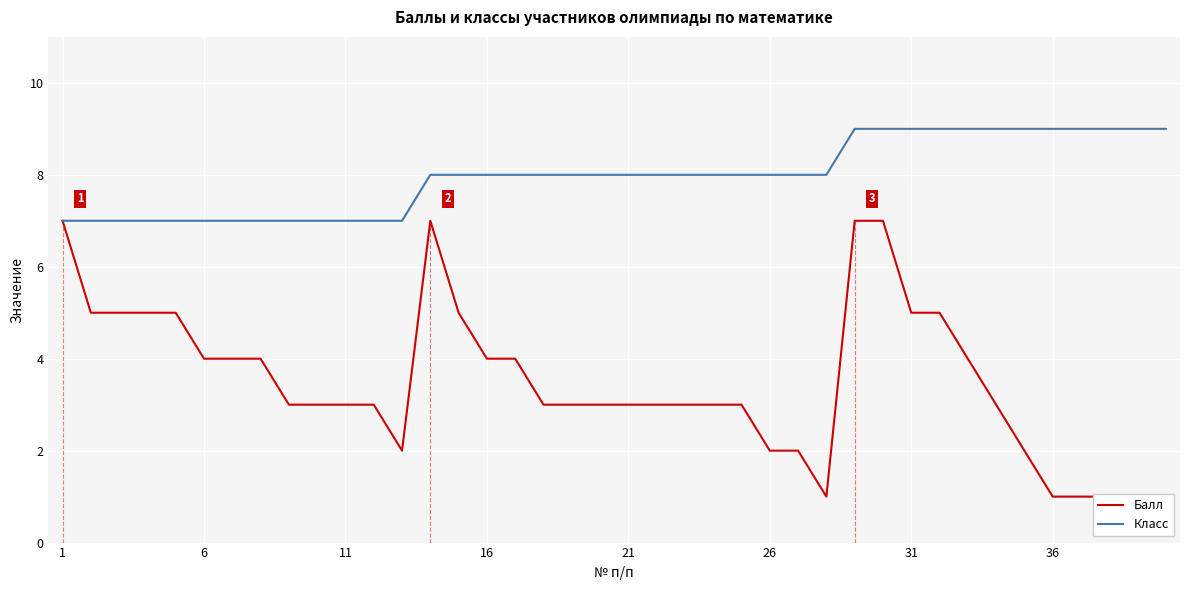

Count the number of categories in the chart.

40